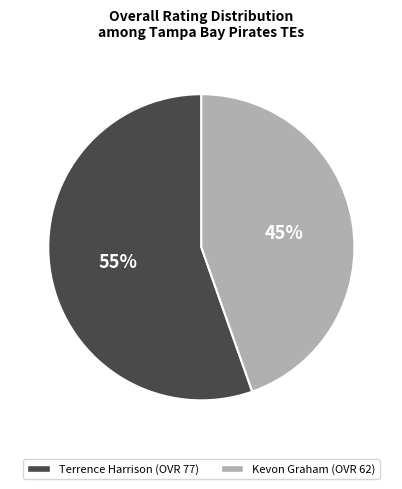

Combined, do Kevon Graham and Terrence Harrison account for over 50%?

Yes